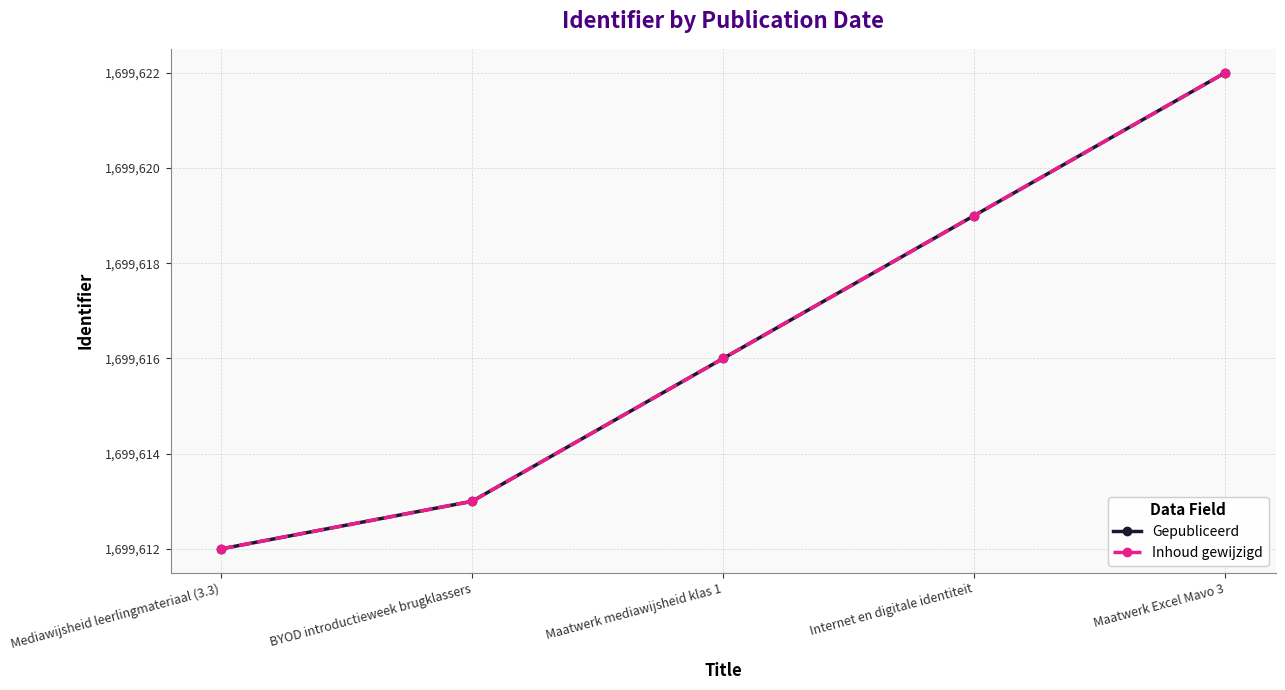

Which series has the largest range (max minus min)?

Gepubliceerd